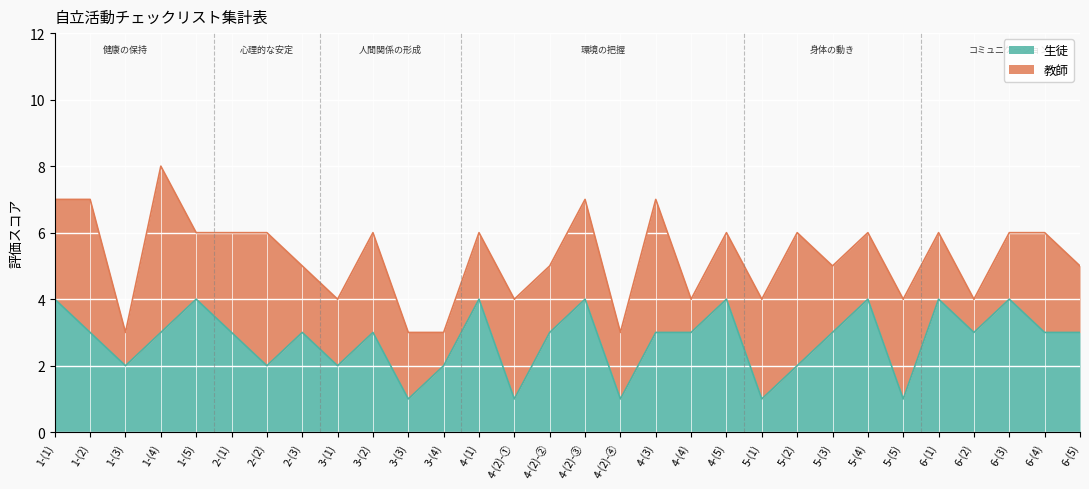

What is the average value?

3